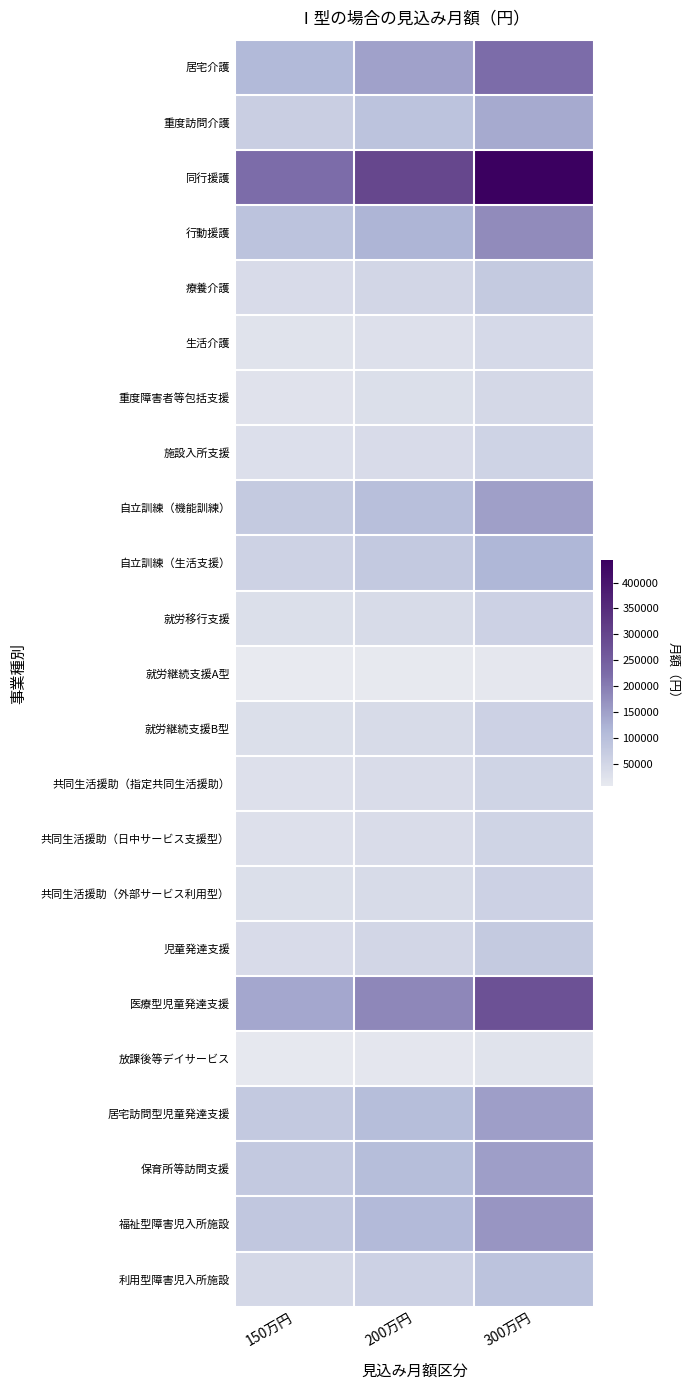

What is the total value across all series at 200万円?

1800000